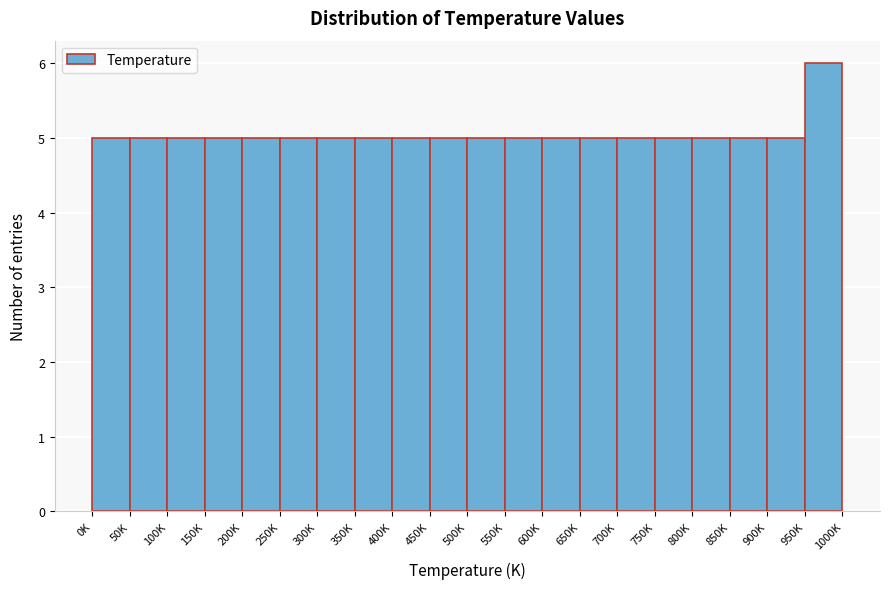

Reading right to left, extract all data points from this chart.

6	5	5	5	5	5	5	5	5	5	5	5	5	5	5	5	5	5	5	5